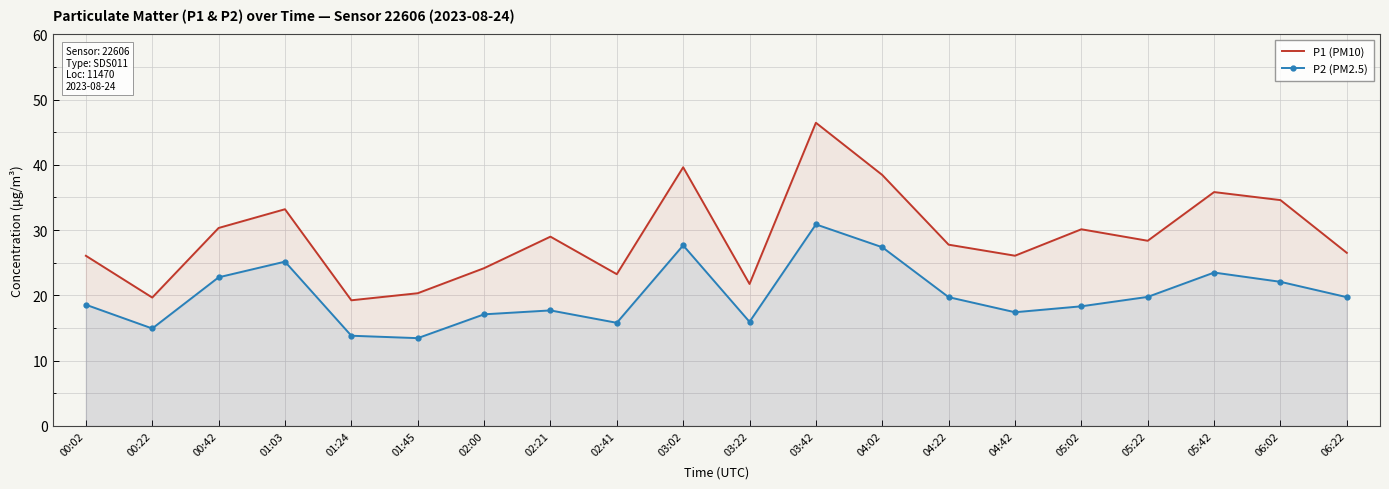

How many data points in P1 (PM10) are less than 28?

10